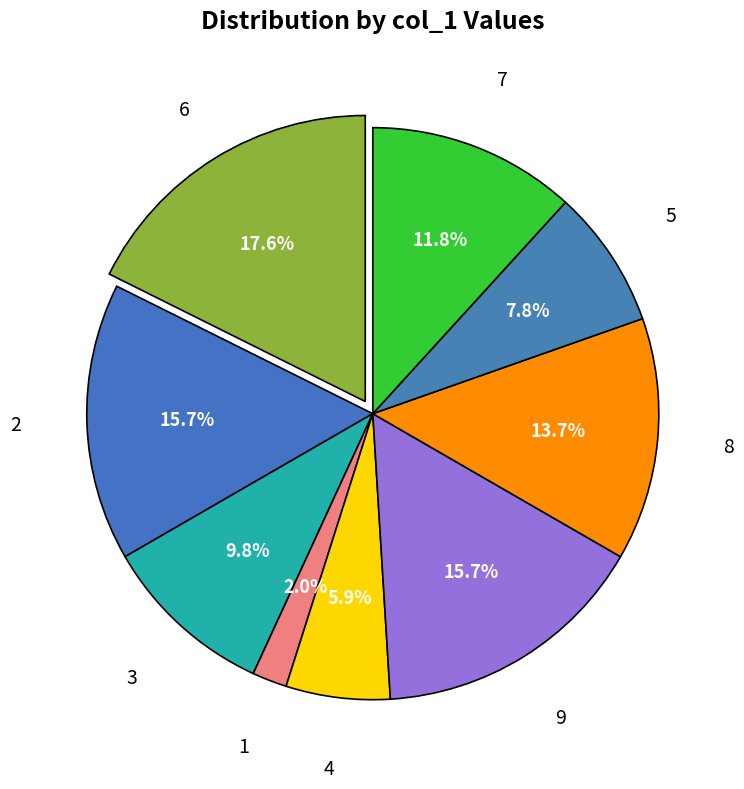

Between 8 and 4, which is larger?

8